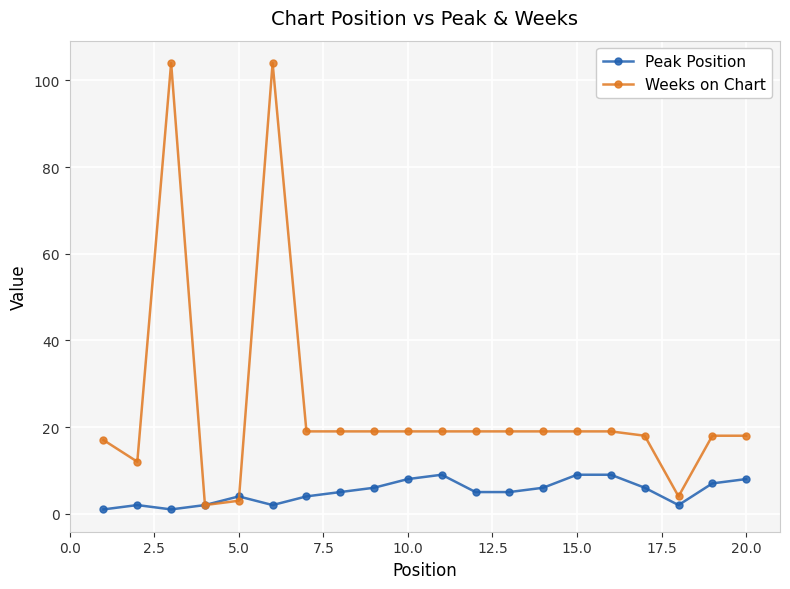

Which series has the widest spread of values?

Weeks on Chart